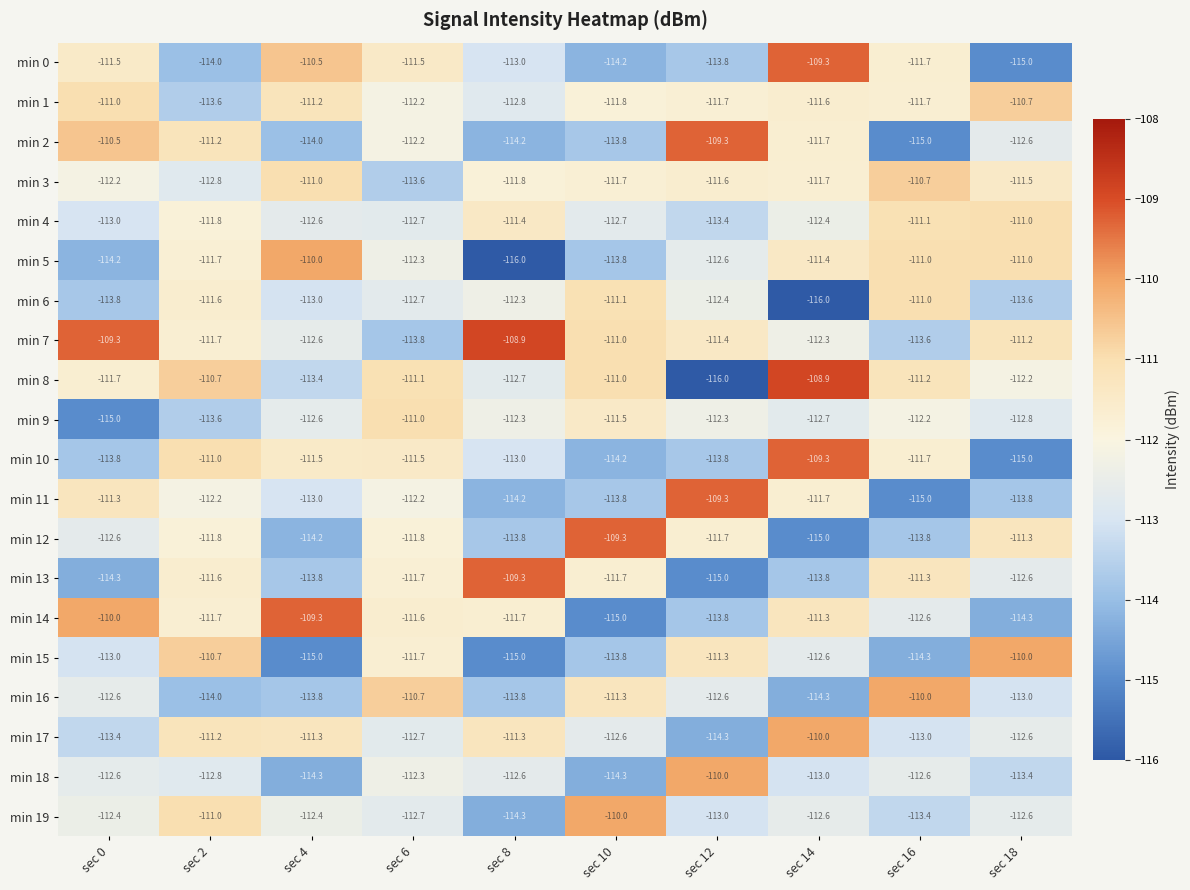

What is the highest value of the min 9 series?

-111.0